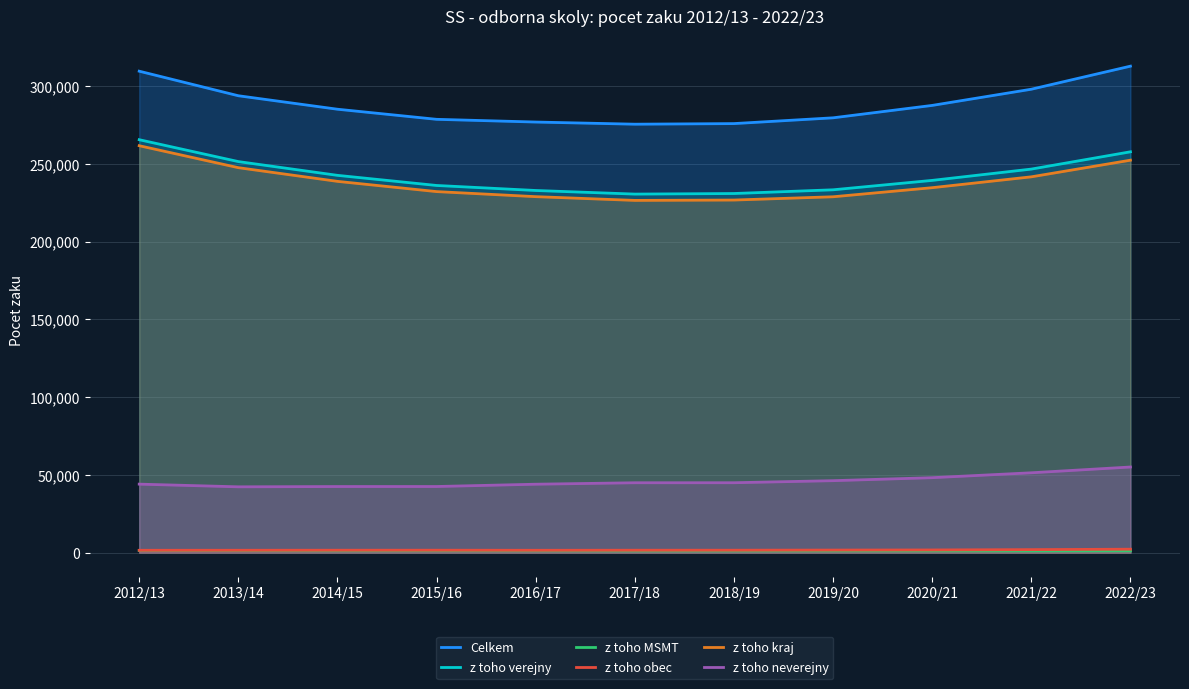

True or false: z toho kraj and Celkem cross at least once.

False